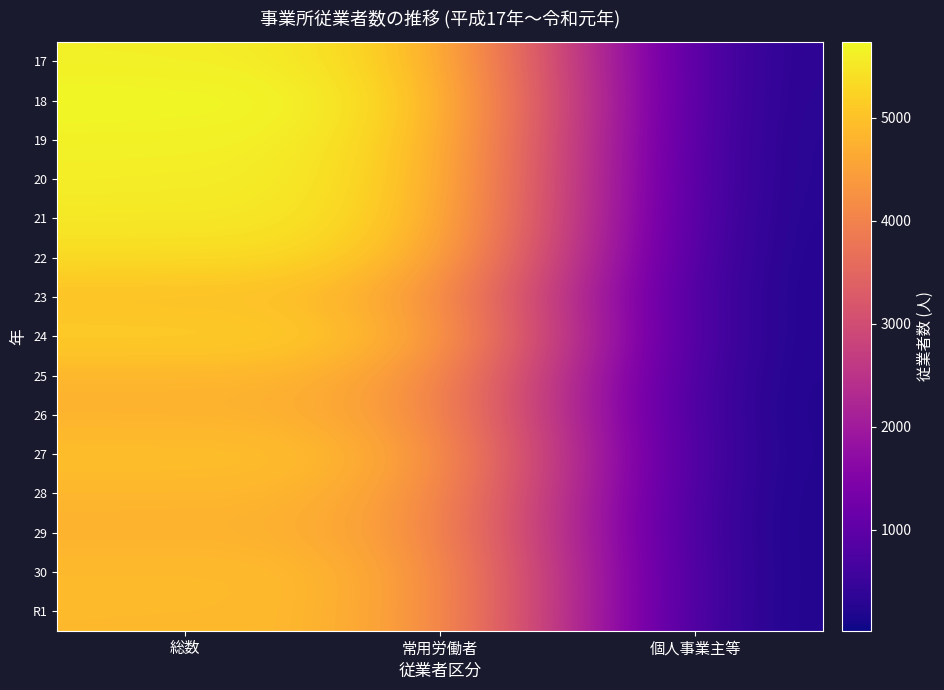

Rank the series at 総数 from lowest to highest value.

29, 26, 25, 28, R1, 30, 23, 27, 24, 22, 21, 20, 17, 19, 18